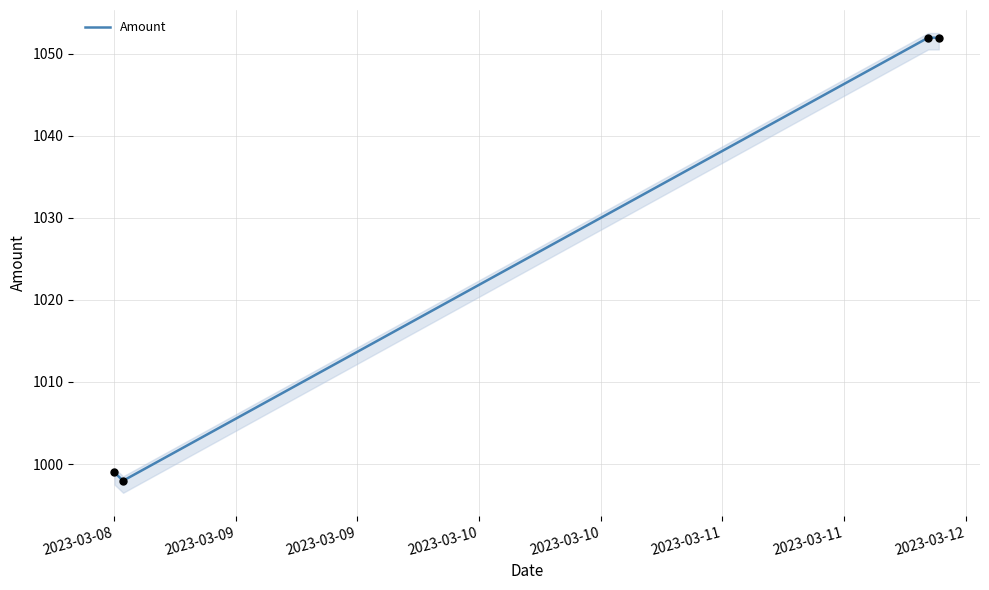

Between 2023-03-10 and 2023-03-09, which is larger?

2023-03-10